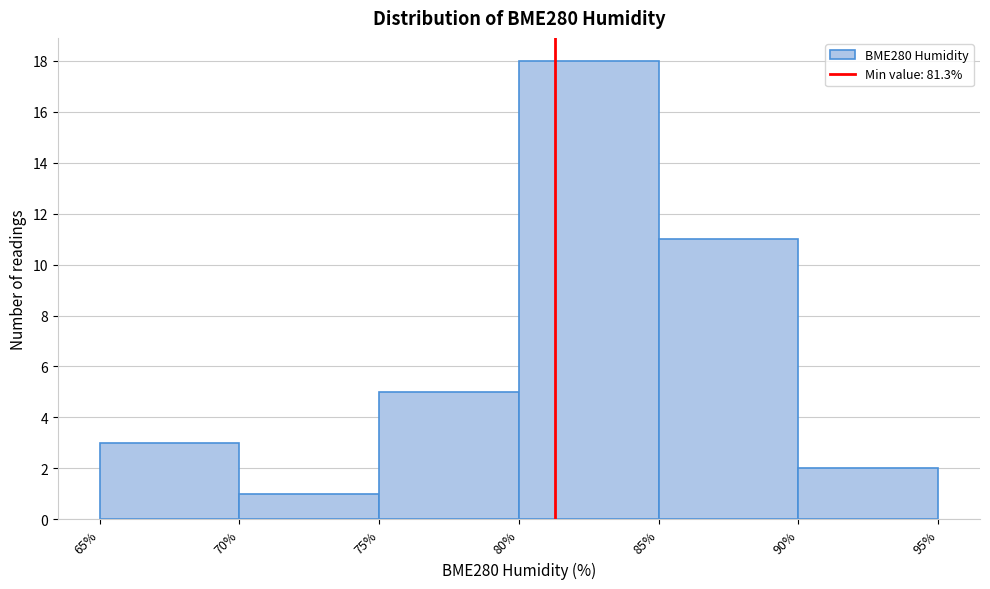

Reading left to right, list every bar in this chart as the range it spans on the x-axis followed by its height. The values are not printed on the chart, so give them approximately, as read against the axis.

65% to 70%: 3
70% to 75%: 1
75% to 80%: 5
80% to 85%: 18
85% to 90%: 11
90% to 95%: 2